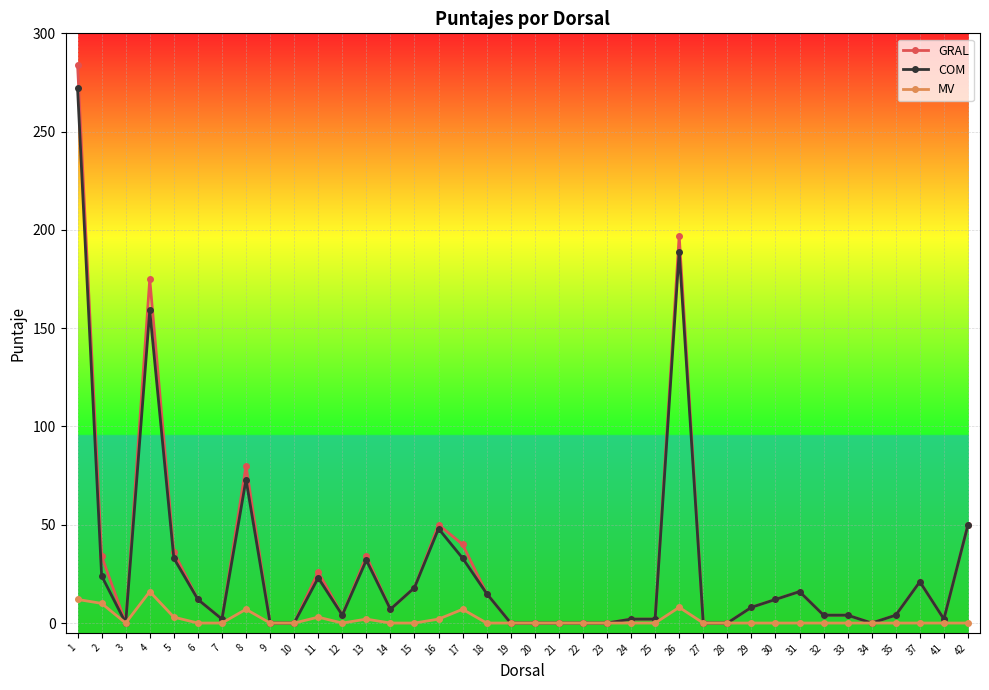

What is the maximum value shown in the chart?

284